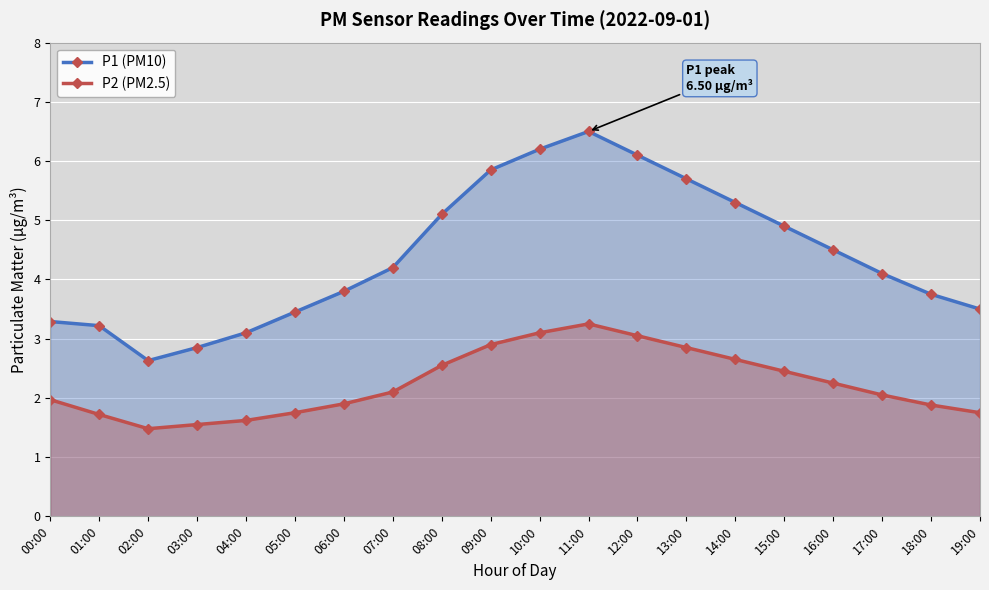

List the series in order of their peak value, lowest first.

P2 (PM2.5), P1 (PM10)